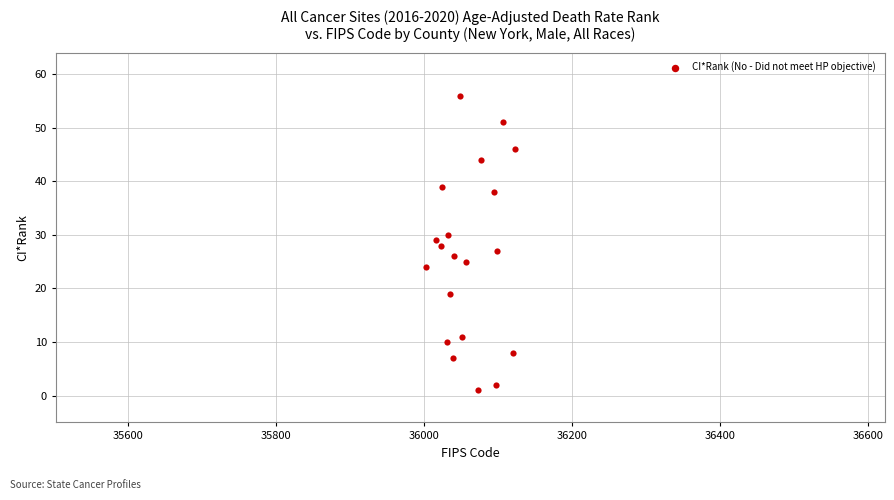

What is the range of Y values (max minus min)?

55